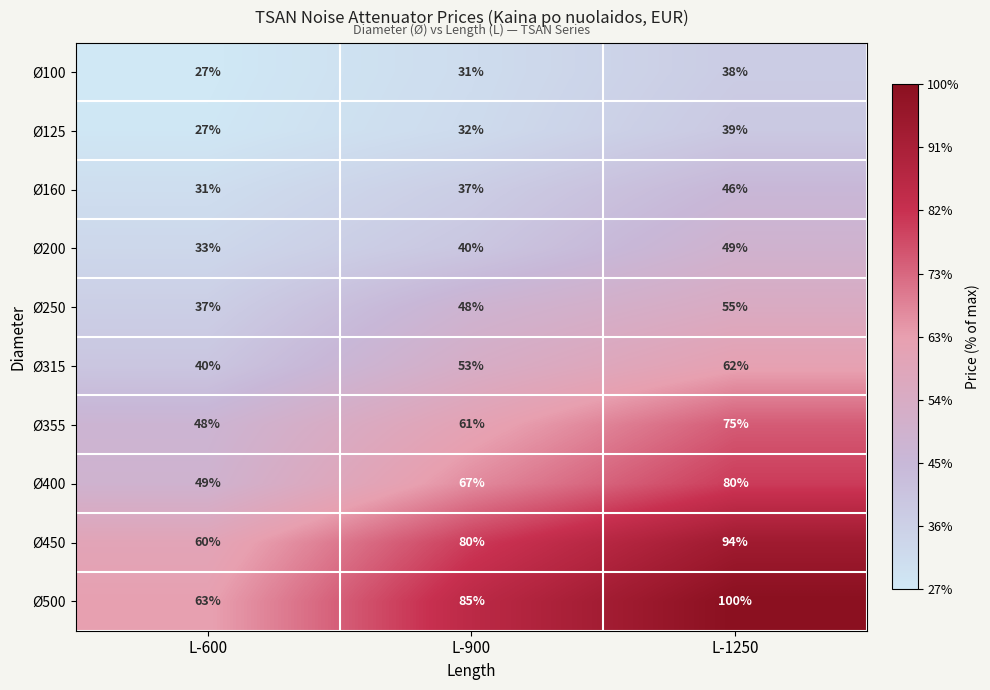

What is the difference between the Ø160 values at L-900 and L-1250?

9